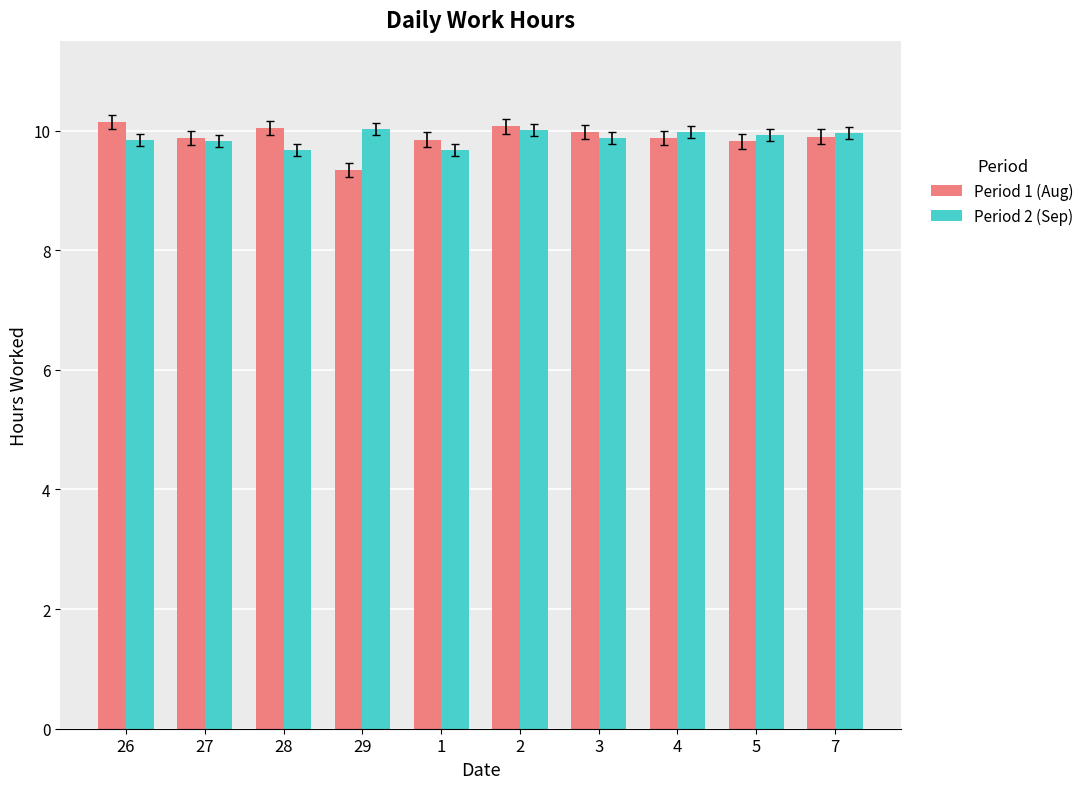

What is the highest value of the Period 2 (Sep) series?

10.0